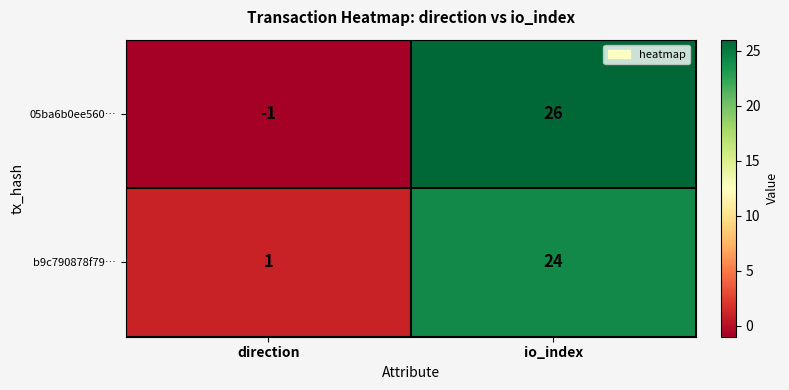

What is the spread (max minus min) of values at direction?

2